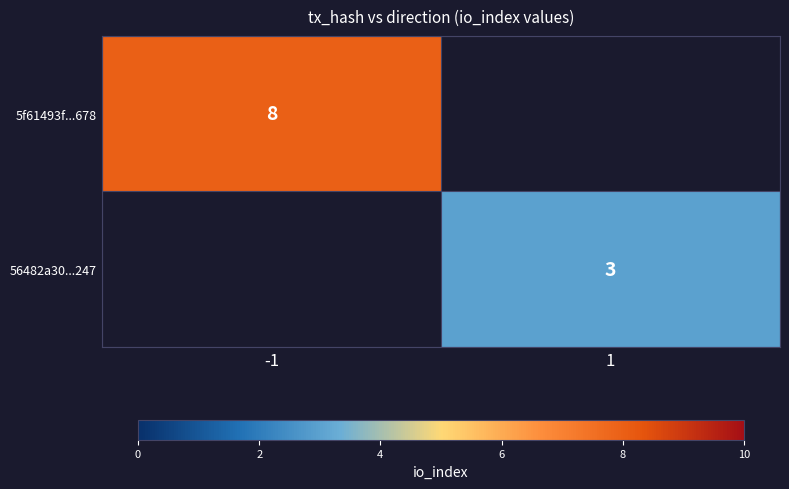

The value of 5f61493f...678 at -1 is 8. True or false?

True